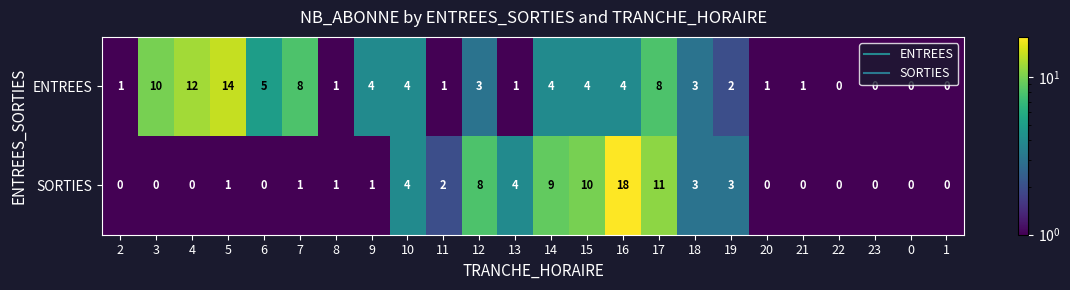

Rank the series at 2 from lowest to highest value.

SORTIES, ENTREES